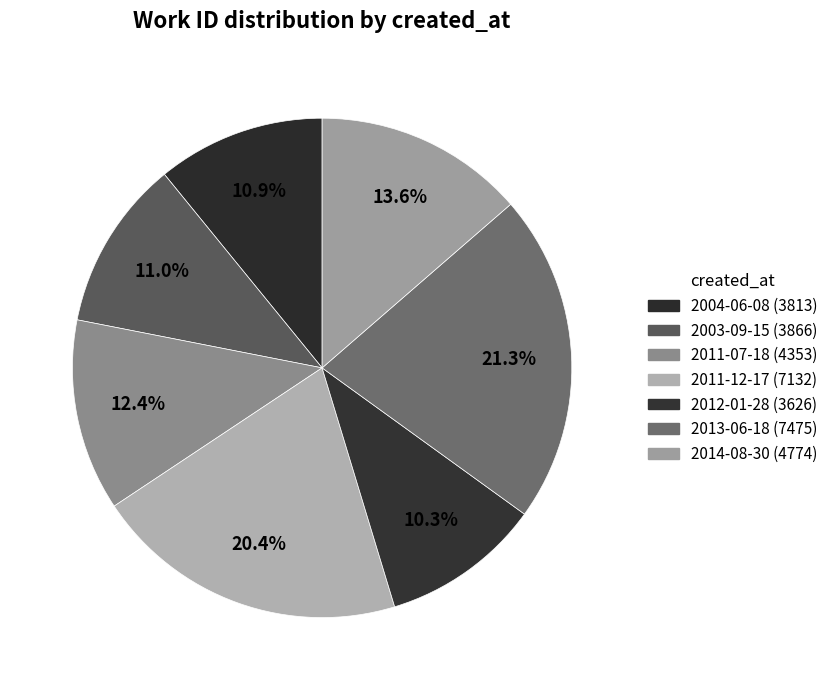

To the nearest percent, what is the difference between the largest and smallest slice percentages?

11%